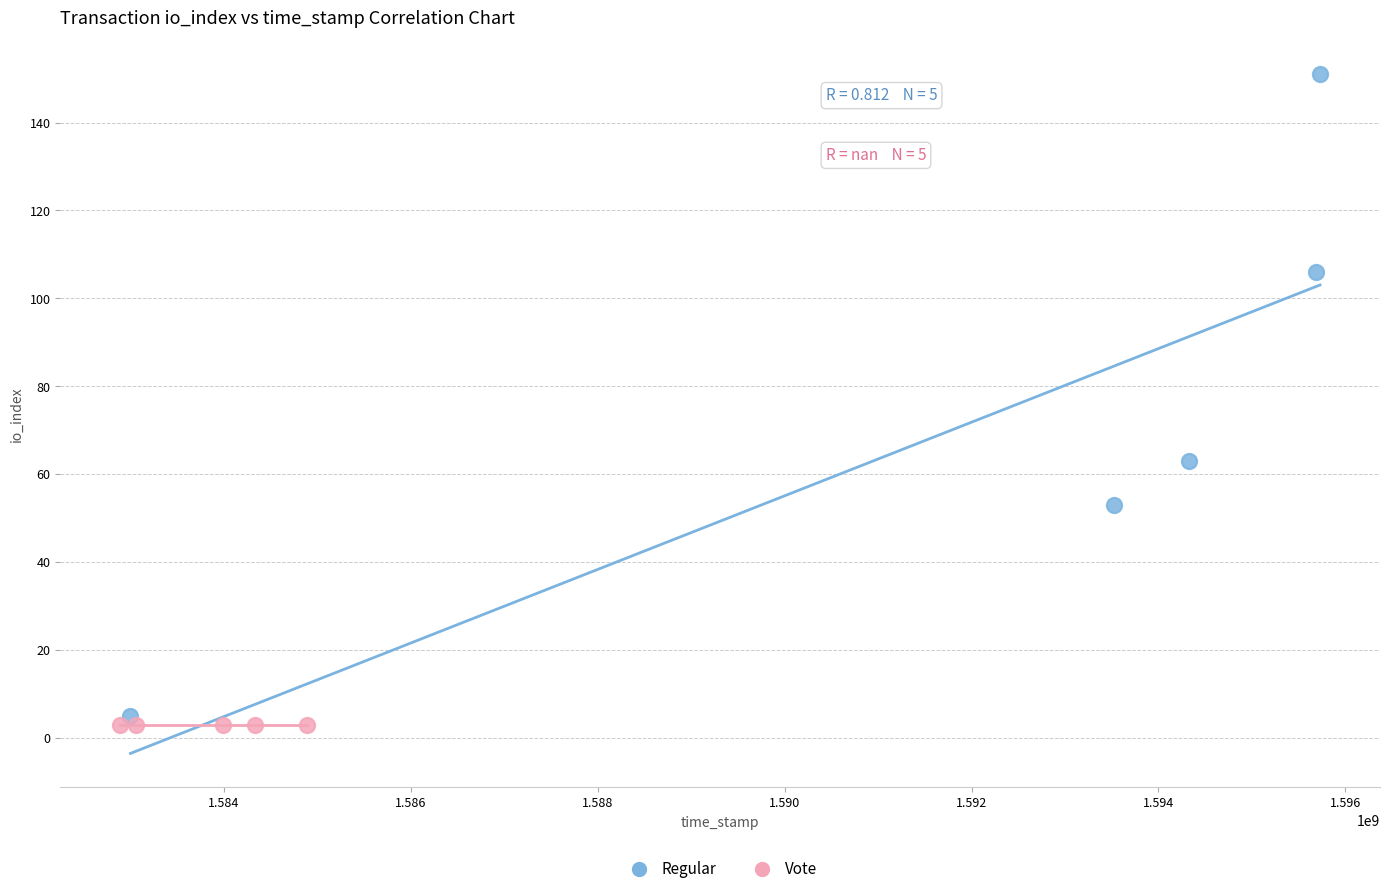

Which series contains the highest Y value?

Regular